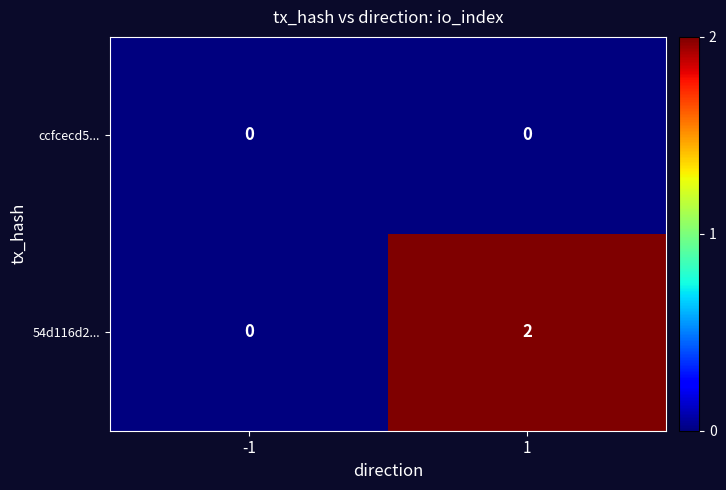

At 1, list the series in order from largest to smallest.

54d116d2..., ccfcecd5...